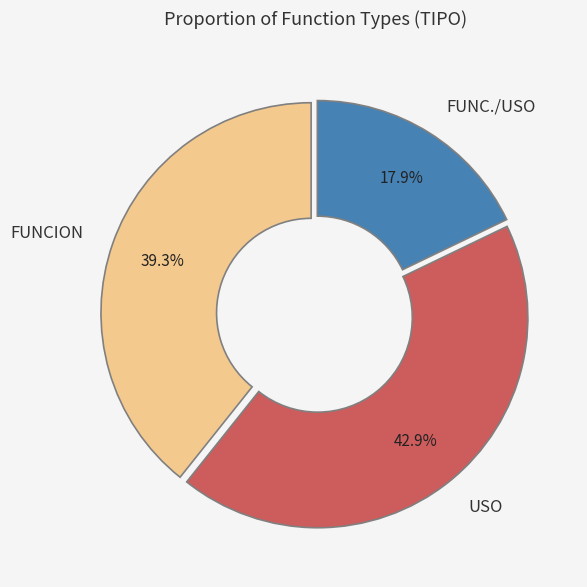

To the nearest percent, what is the difference between the largest and smallest slice percentages?

25%